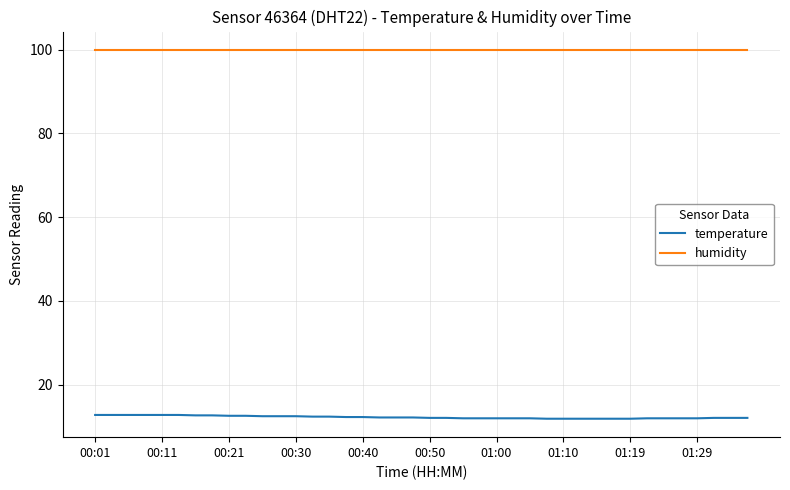

True or false: humidity and temperature intersect in this chart.

False